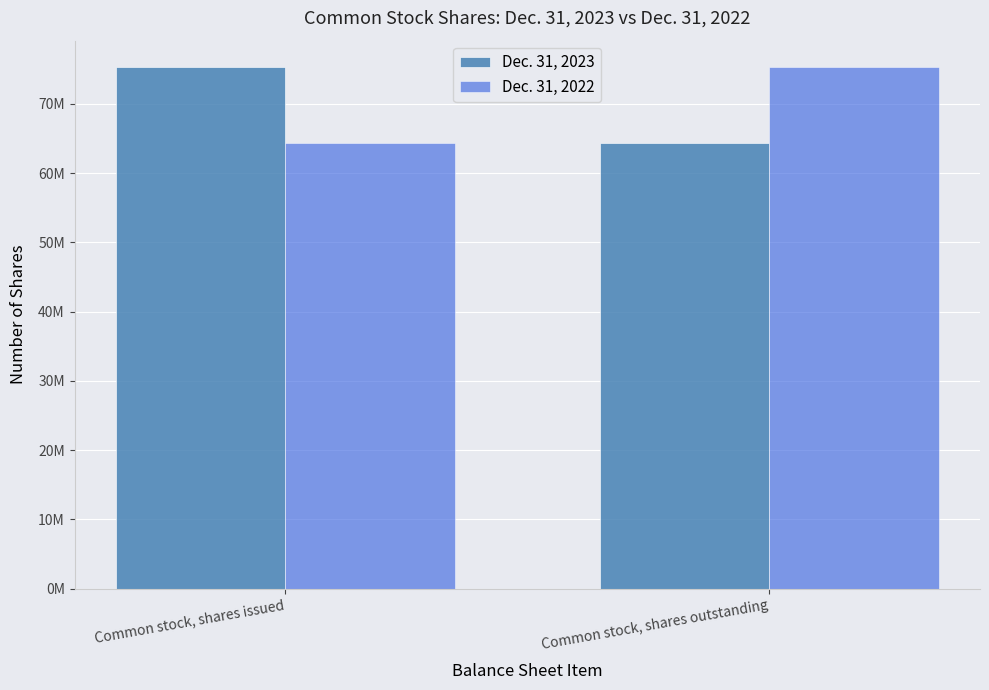

What is the value of the Dec. 31, 2023 bar at the 2nd from the left?

64290570